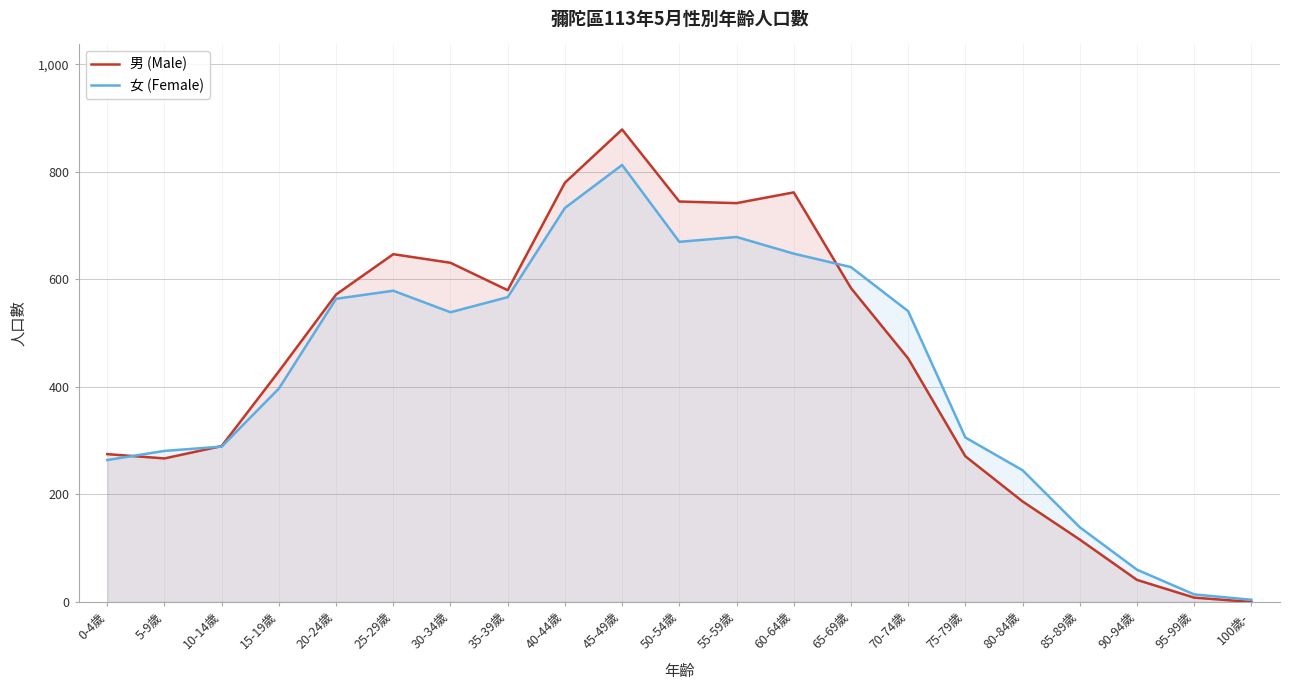

What is the value of the 女 (Female) point at the 17th from the left?

245